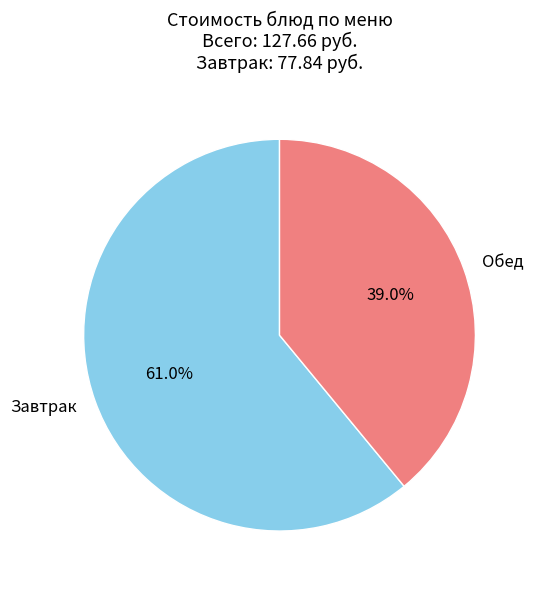

Count the number of slices in the pie.

2